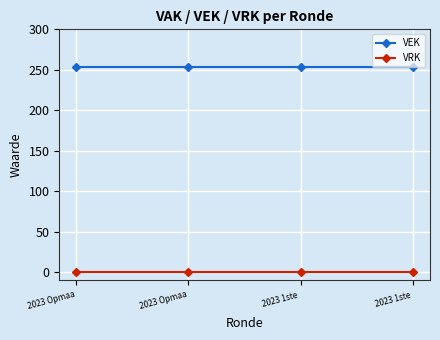

Reading left to right, transcribe all the data shown in this chart.

VEK: 253	253	253	253
VRK: 0	0	0	0